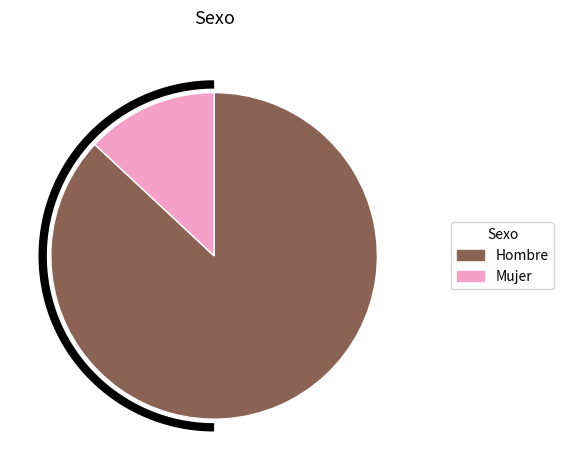

Count the number of slices in the pie.

2